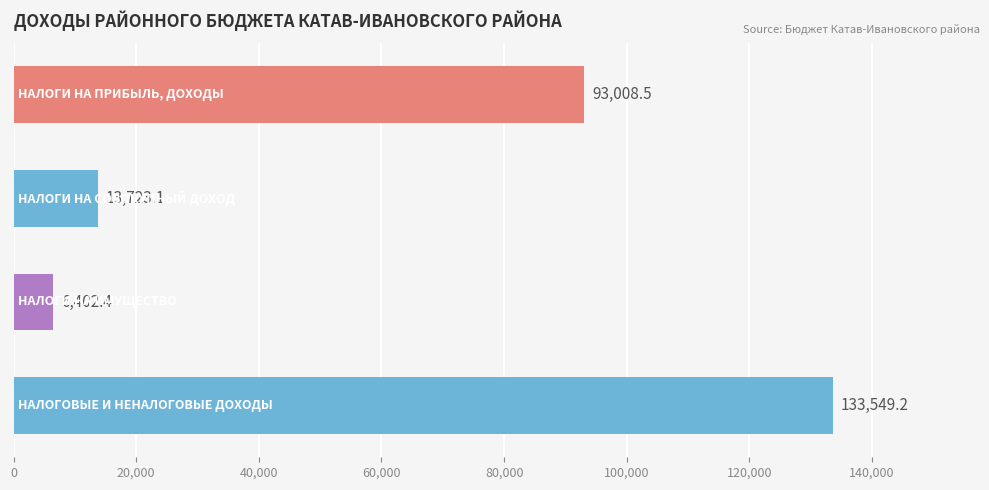

What is the greatest value displayed?

133549.2